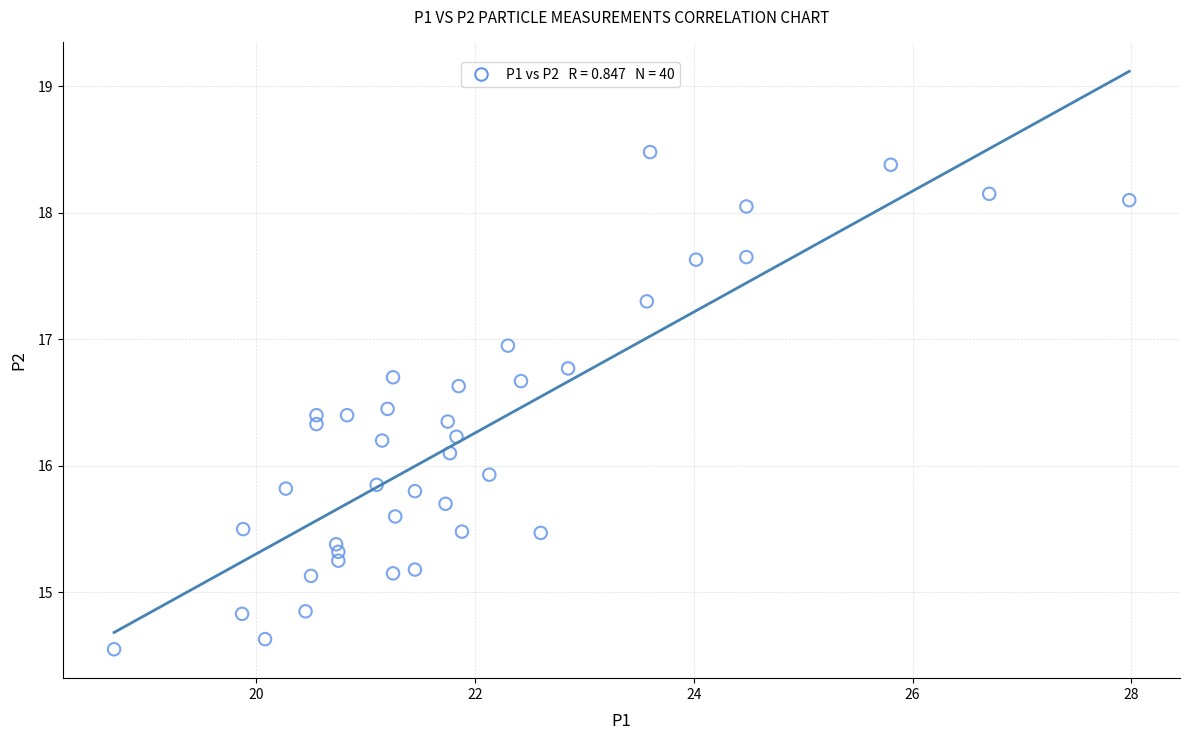

What is the range of X values (max minus min)?

9.3